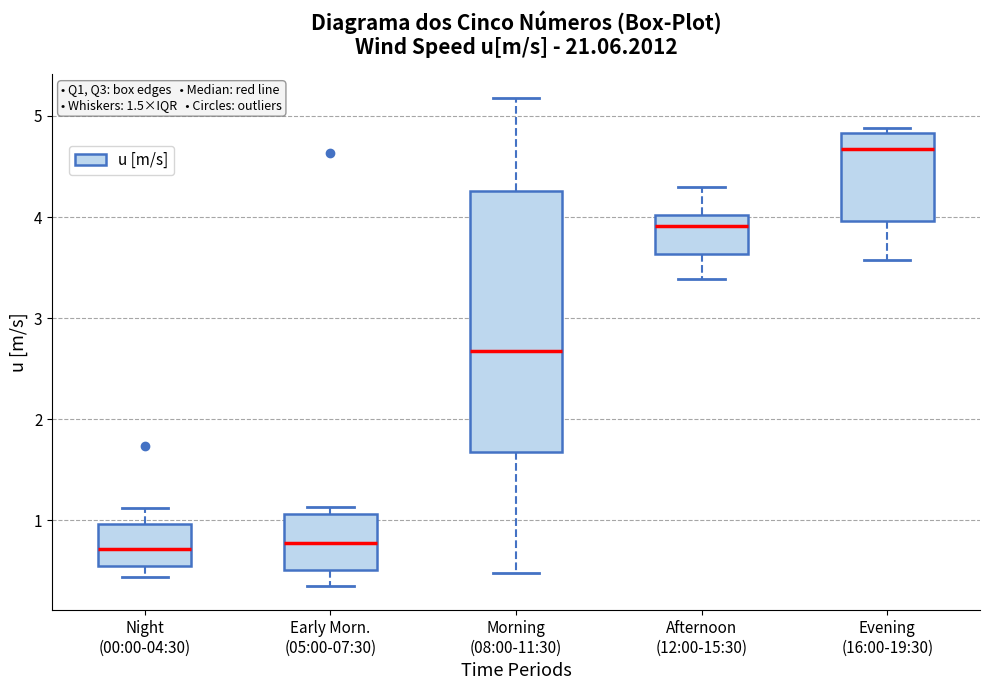

Which box is the tallest, from its lower edge to its upper edge?

Morning (08:00-11:30)